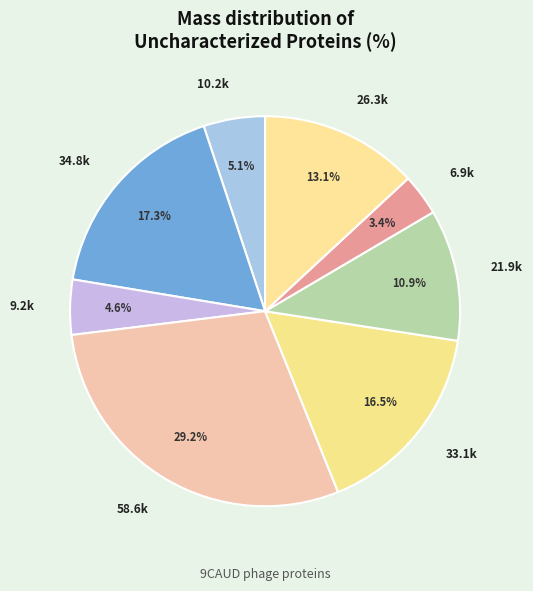

Which has a higher value, 33.1k or 58.6k?

58.6k